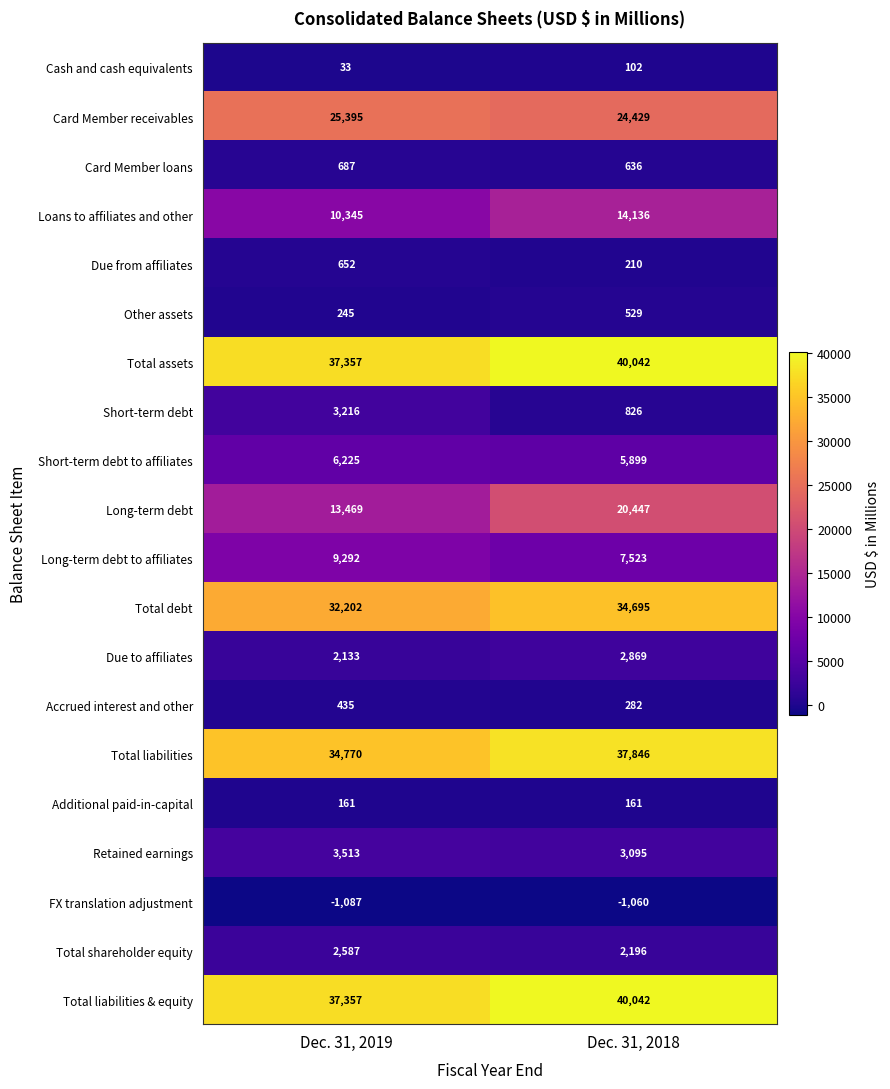

What is the greatest value displayed?

40042